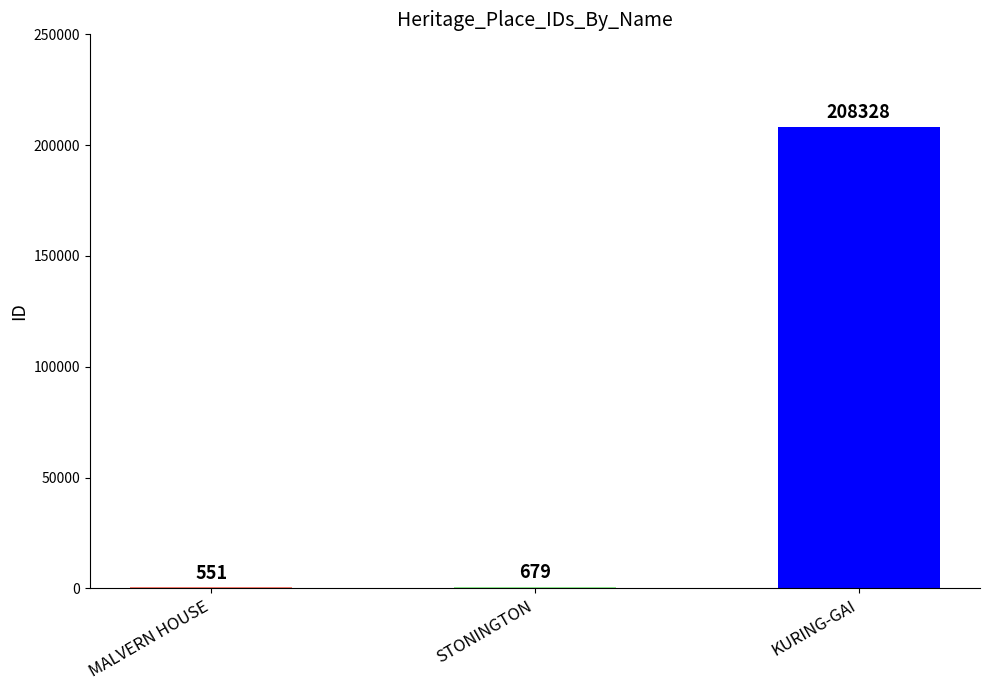

Where is the data nearest to the value 104439?

STONINGTON